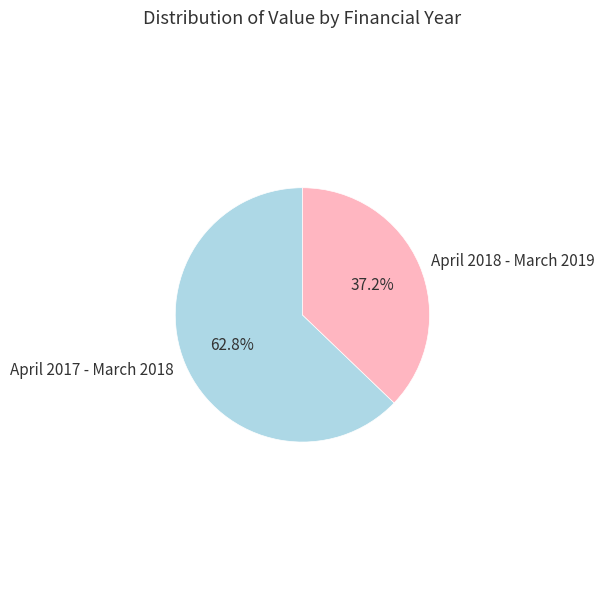

Is there any slice that represents more than half of the pie?

Yes